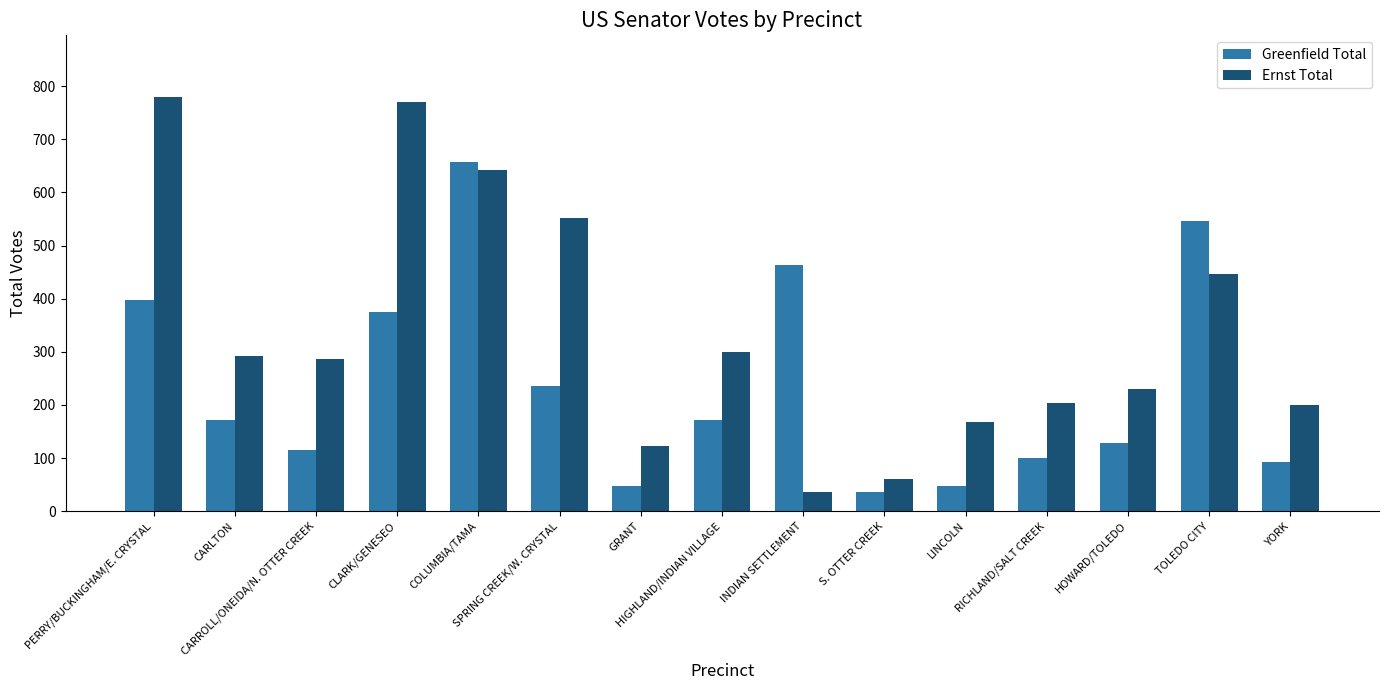

What is the label of the 14th bar from the right?

CARLTON